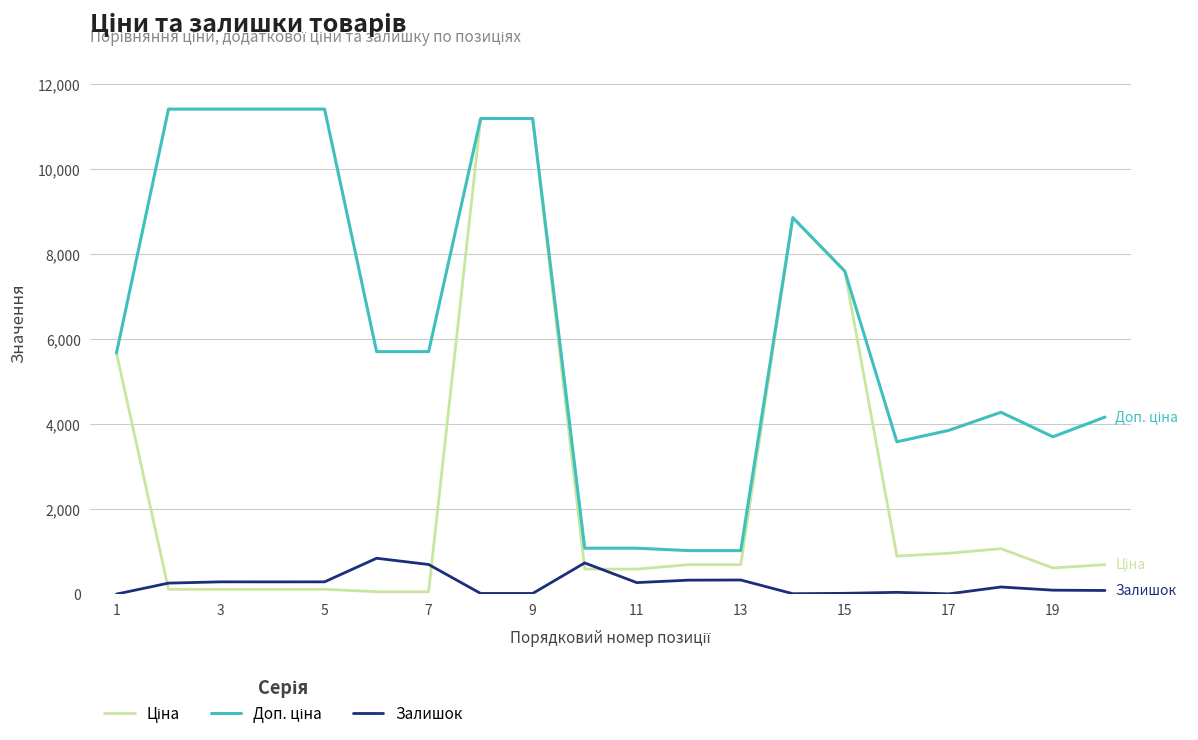

Is this an area chart (filled region under the line)?

No